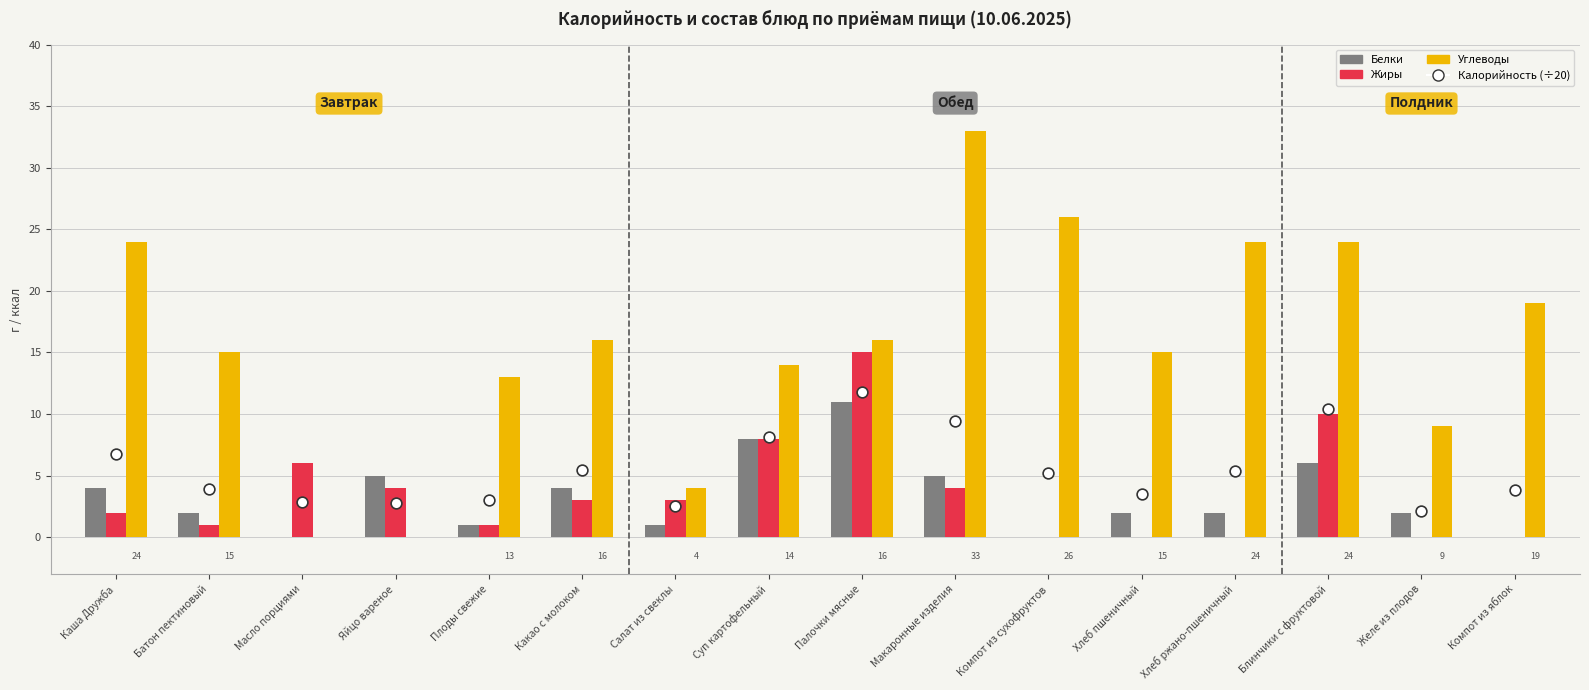

Is the value of Калорийность (÷20) at Макаронные изделия greater than the value of Углеводы at Плоды свежие?

No